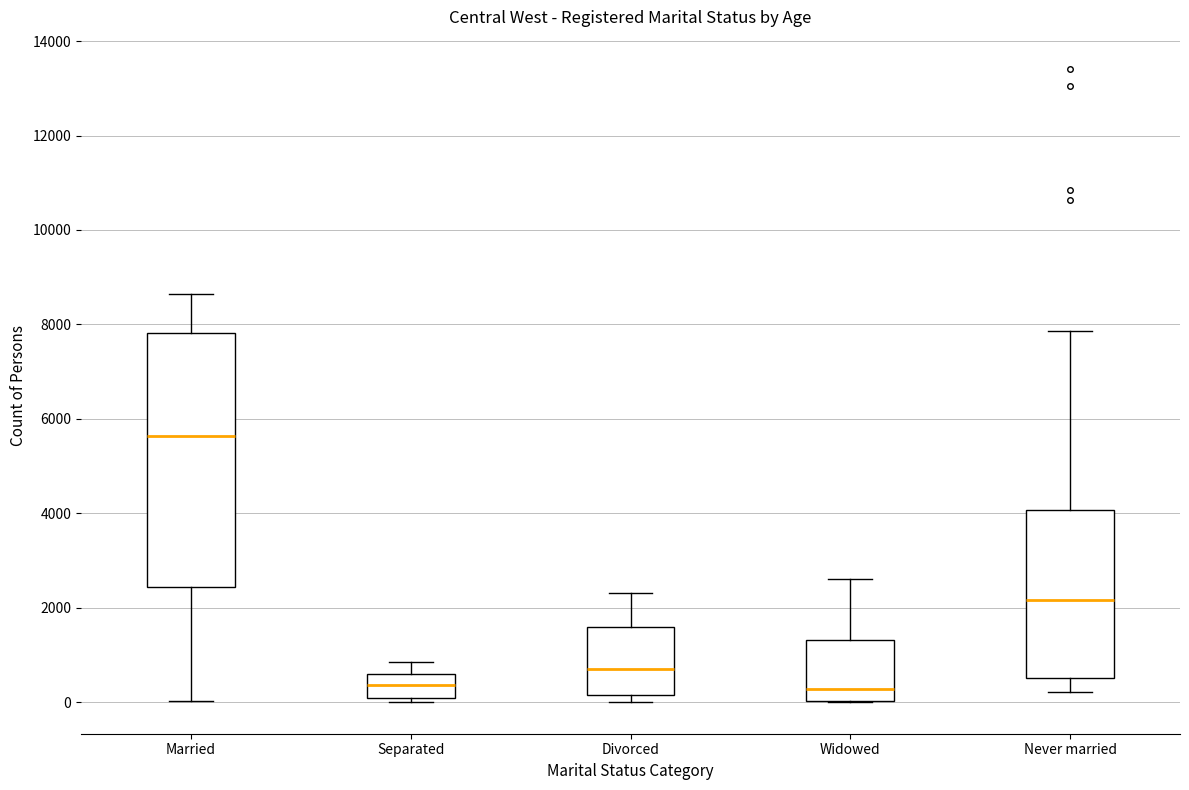

Reading left to right, transcribe this box plot: for each box, give where its median line is, the range the box spans, and where its two whiskers end, as read against the y-axis. The values are not printed on the chart, so give them approximately, as read against the axis.

Married: median 5600, box 2400 to 7800, whiskers 0 to 8600
Separated: median 400, box 0 to 600, whiskers 0 (just below the box's lower edge) to 800
Divorced: median 800, box 200 to 1600, whiskers 0 to 2400
Widowed: median 200, box 0 to 1400, whiskers 0 to 2600
Never married: median 2200, box 600 to 4000, whiskers 200 to 7800